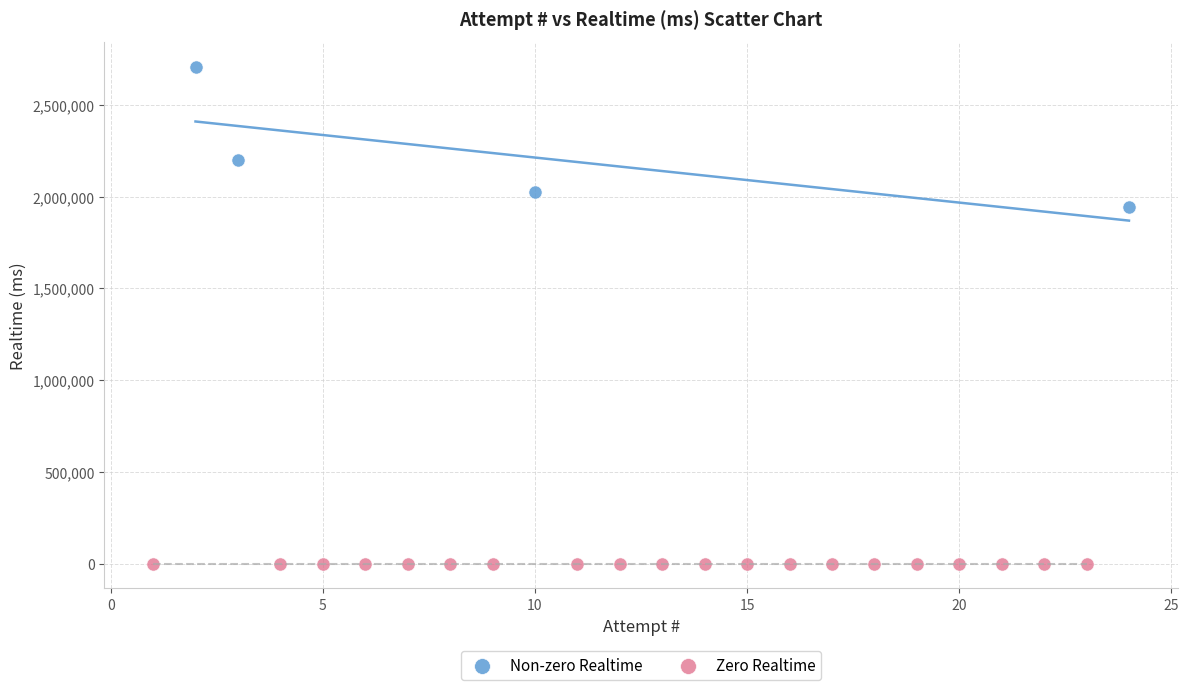

What are all the series names shown in the legend?

Non-zero Realtime, Zero Realtime